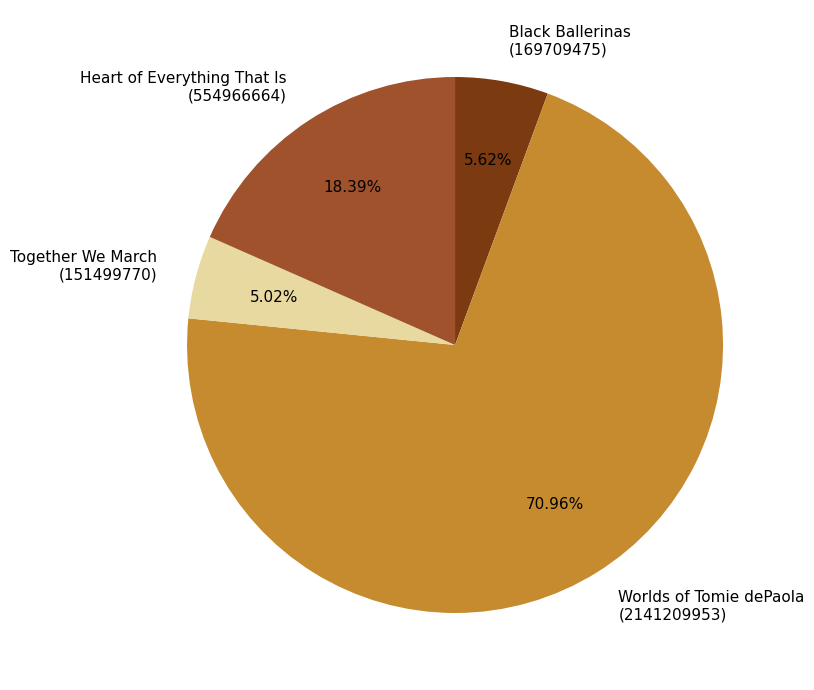

How many slices are in this pie chart?

4